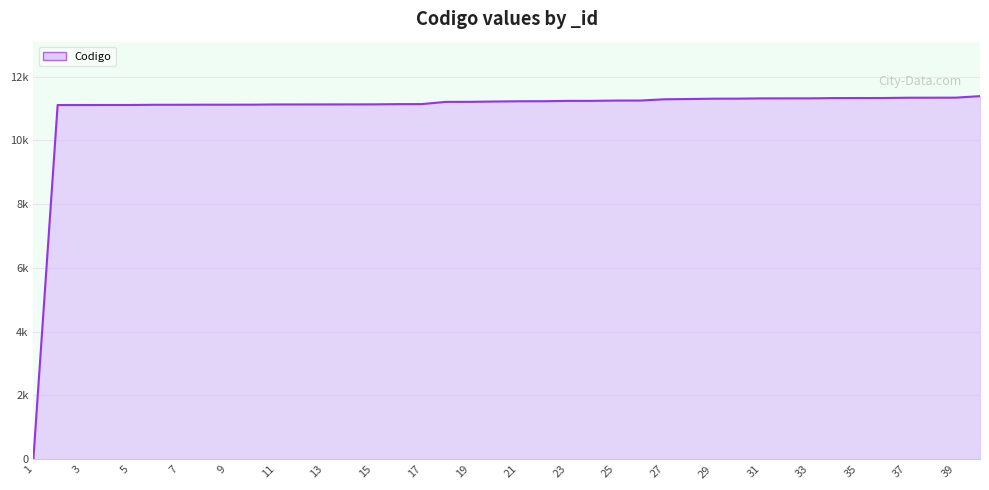

Does the chart have visible grid lines?

Yes